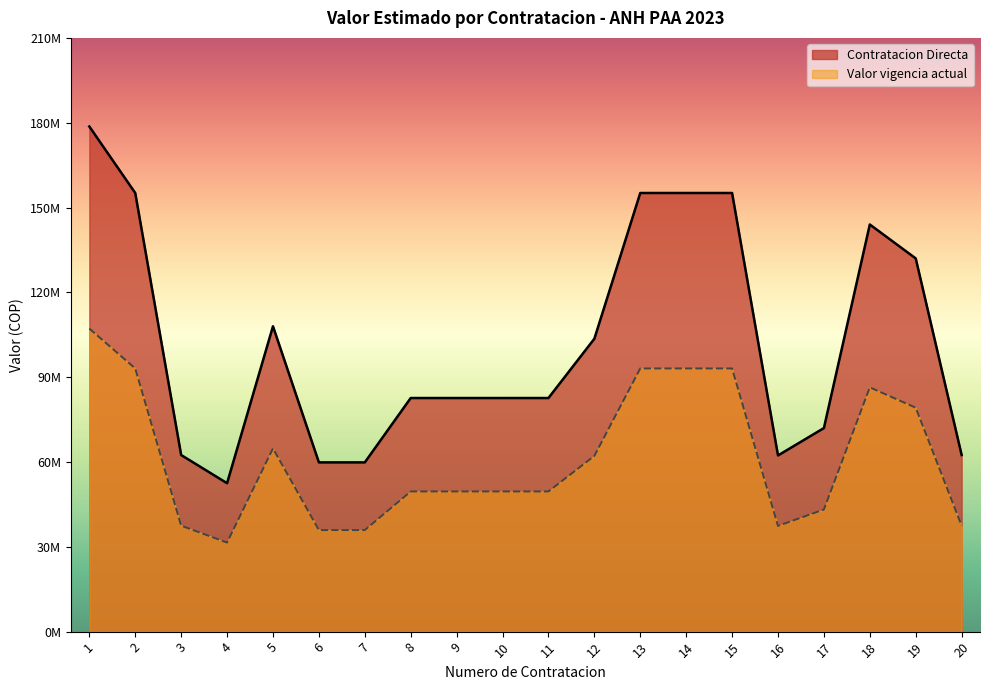

List the series in order of their overall mean, highest first.

Contratacion Directa, Valor vigencia actual